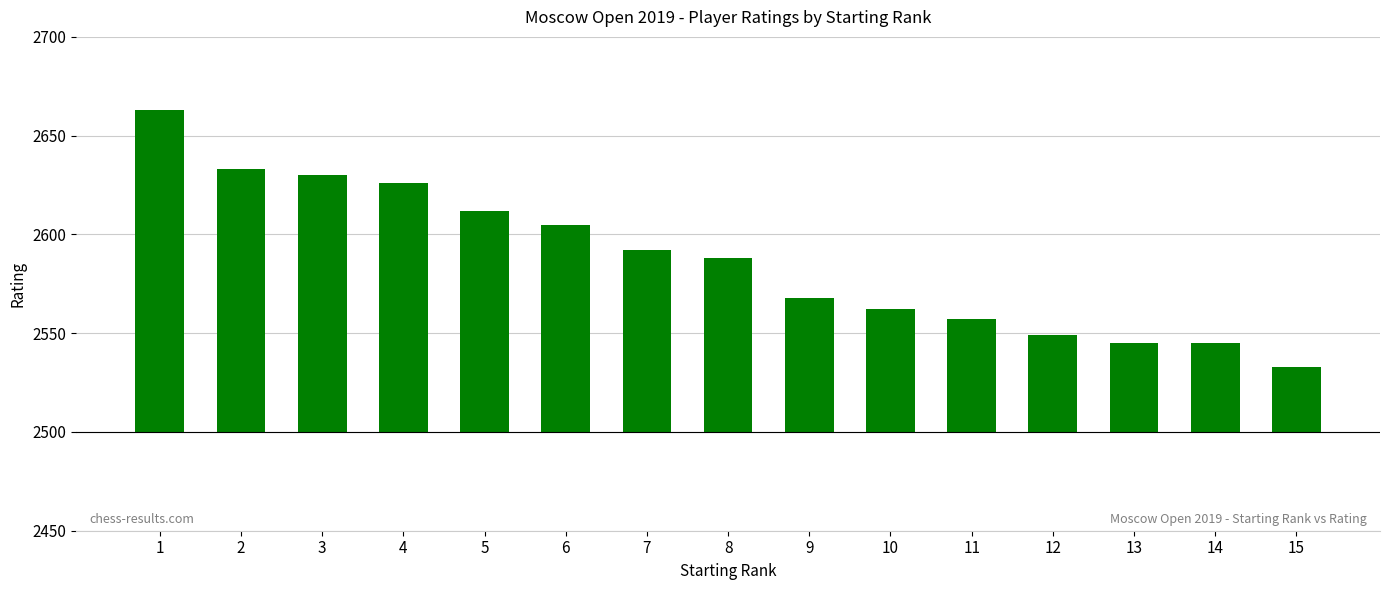

What is the change in value from 8 to 10?

-26